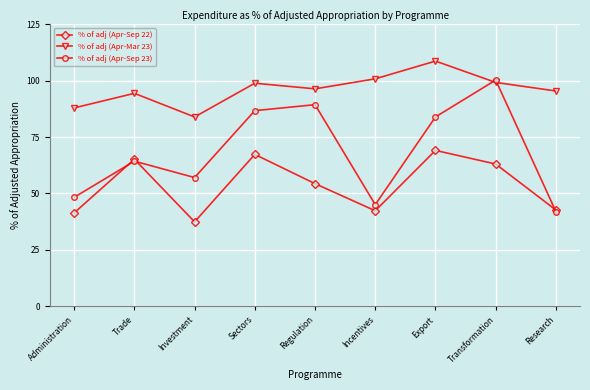

What is the difference between the maximum and minimum values in the % of adj (Apr-Sep 23) series?

58.4